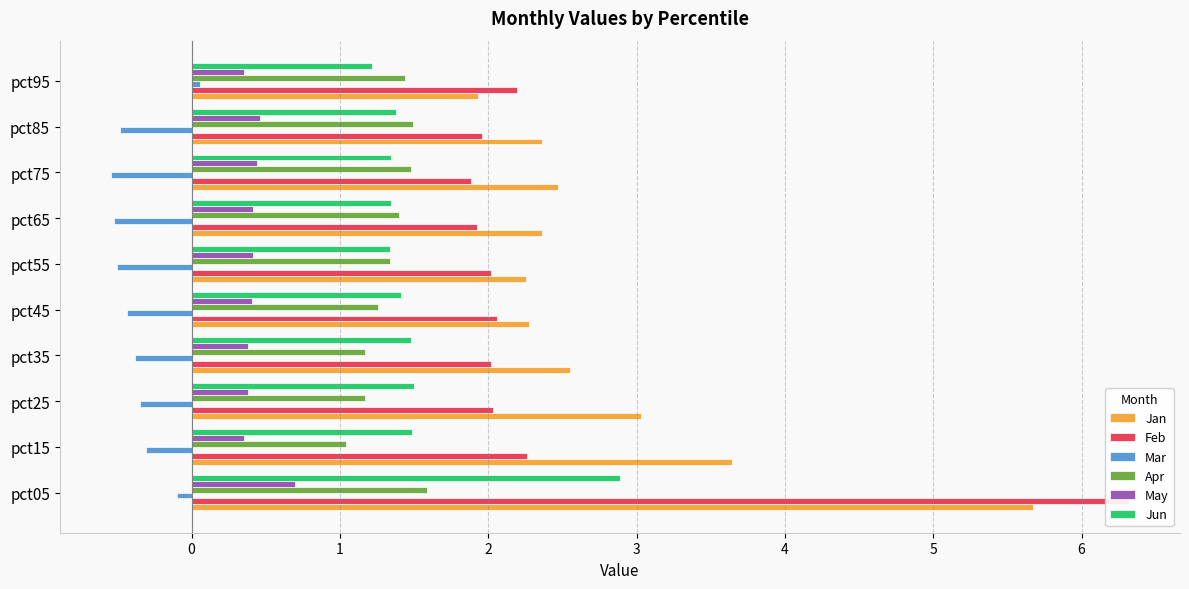

How many bars are there in total?

60